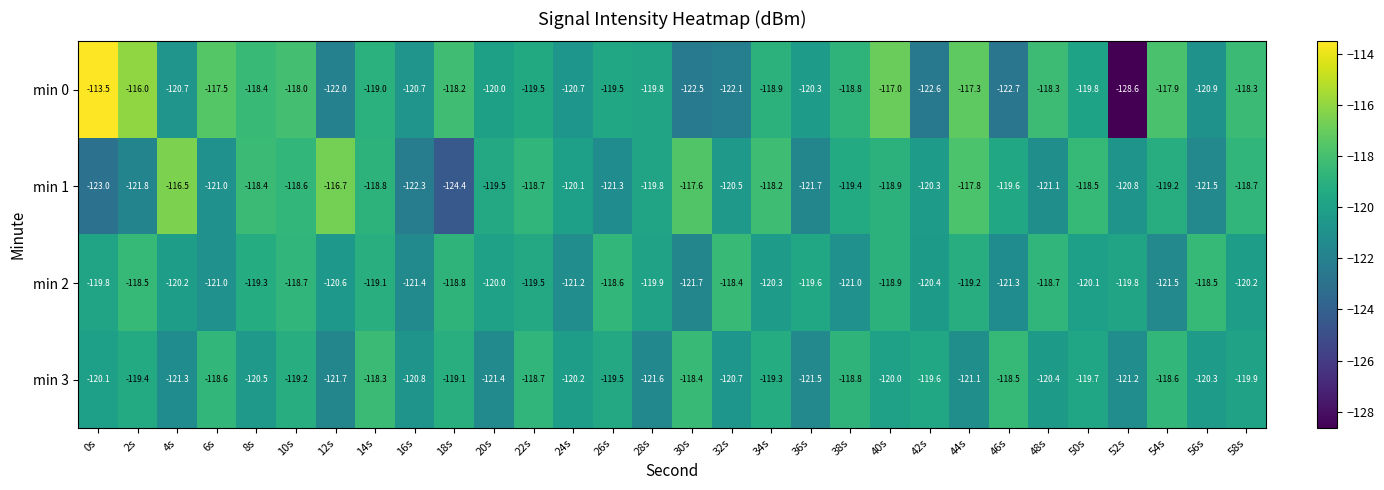

Which series has the largest total across all categories?

min 0